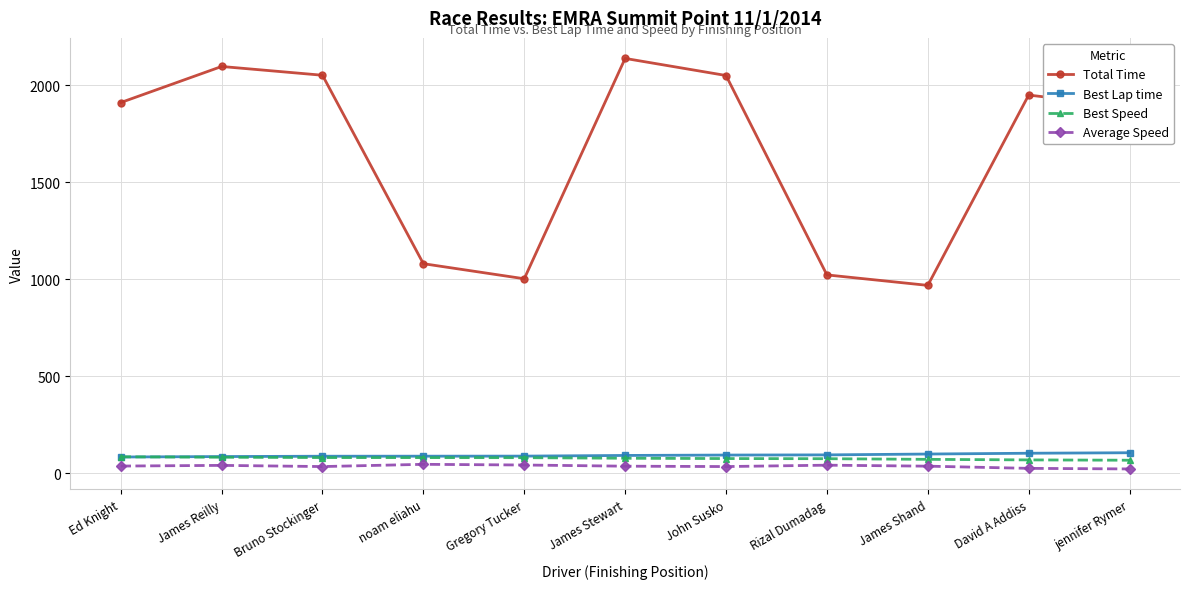

Which category has the highest value across all series?

James Stewart